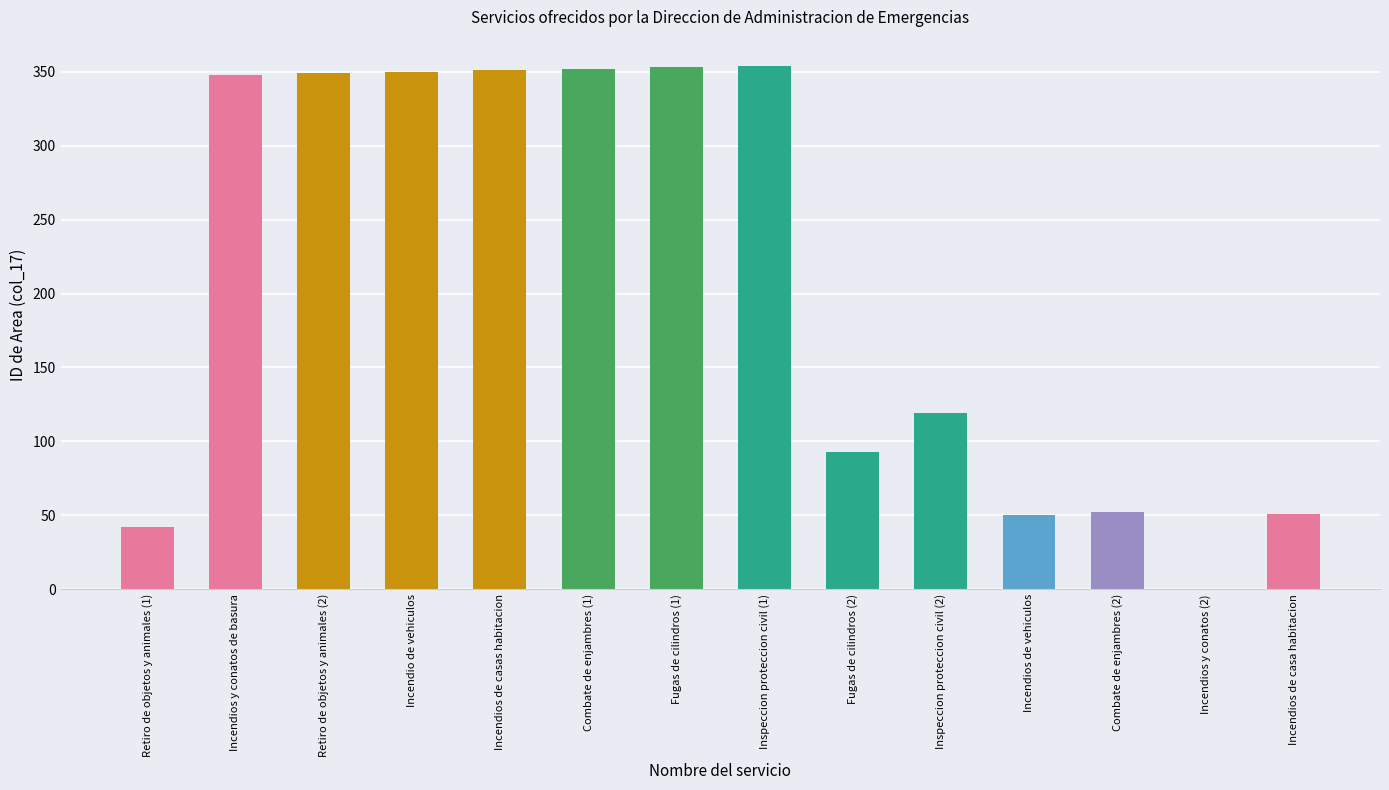

True or false: the data shows 93 at Fugas de cilindros (2).

True